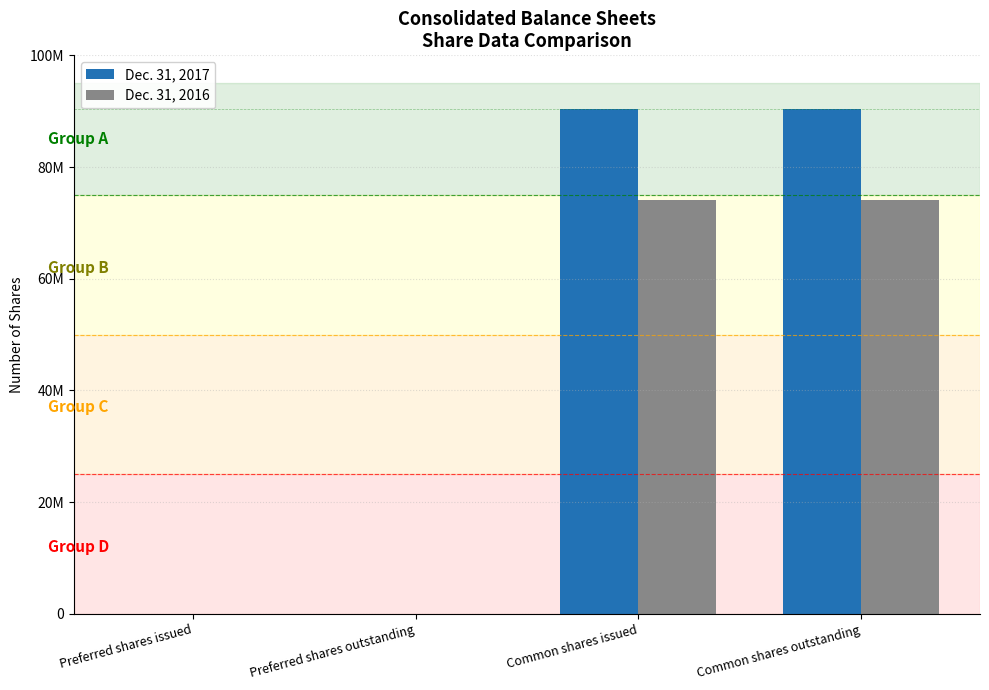

What are all the series names shown in the legend?

Dec. 31, 2017, Dec. 31, 2016